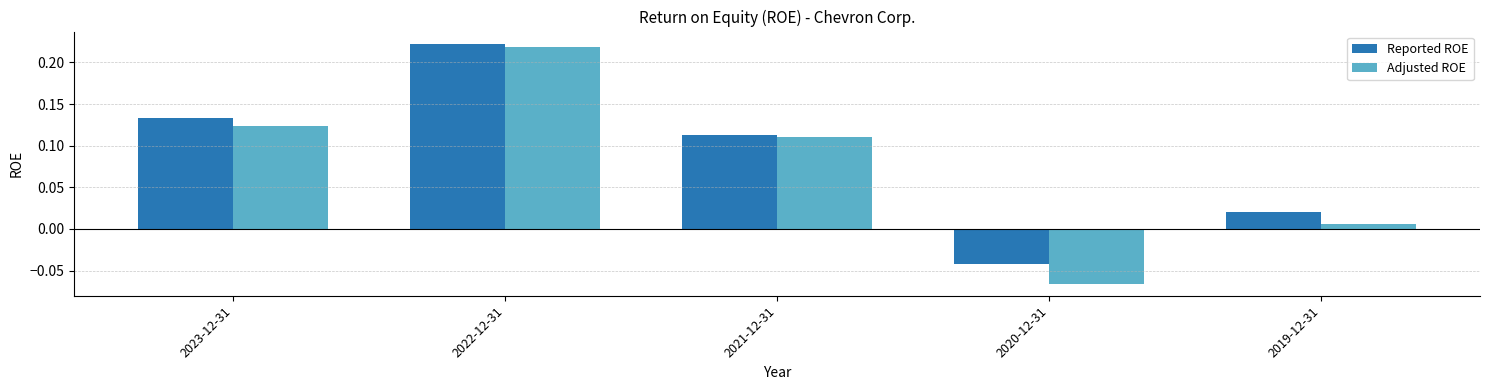

Which category has the lowest value across all series?

2020-12-31